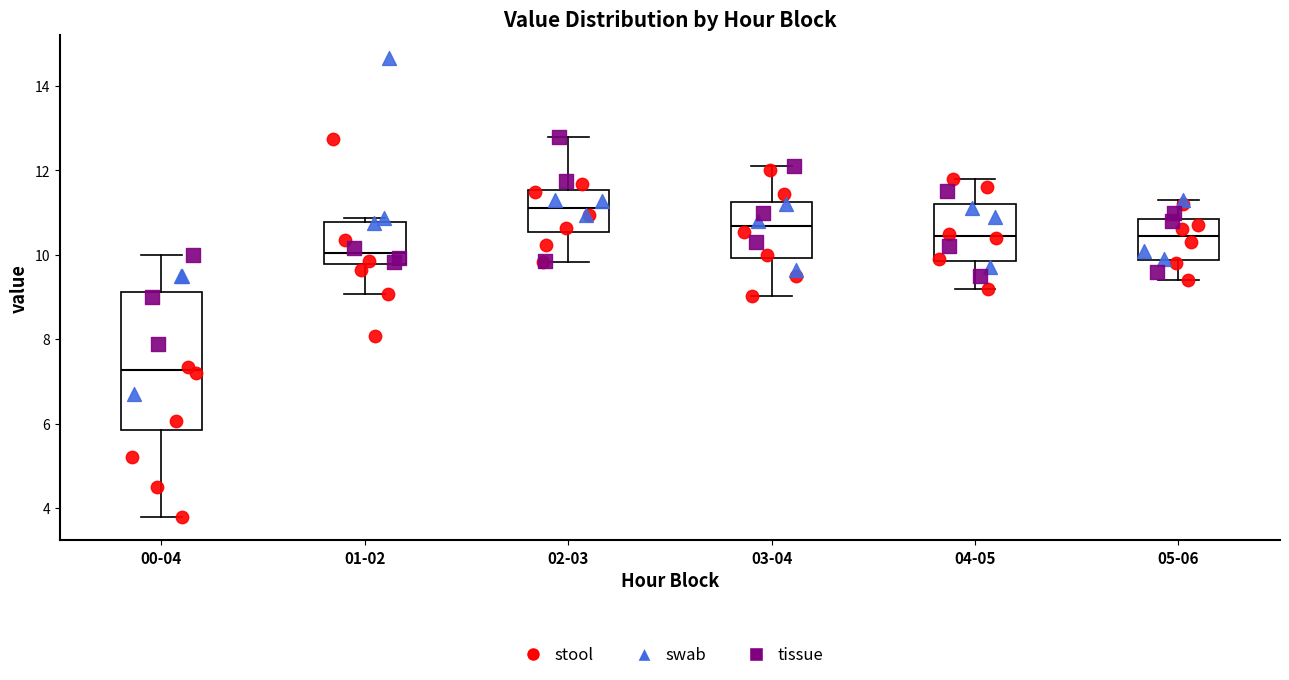

Where does the median line of the box for 03-04 sit on the y-axis? The values are not printed on the chart, so give them approximately, as read against the axis.

10.6